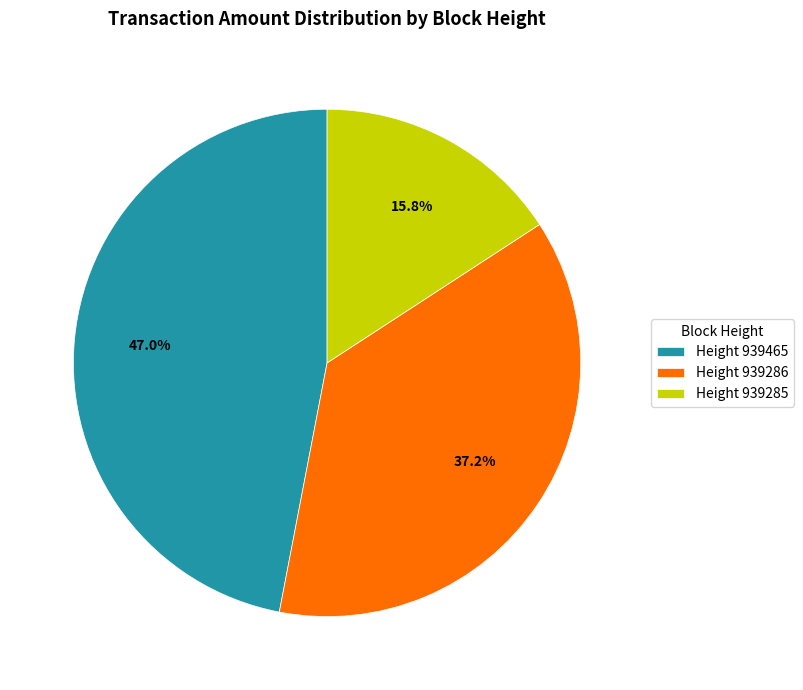

To the nearest percent, what is the average slice percentage?

33%